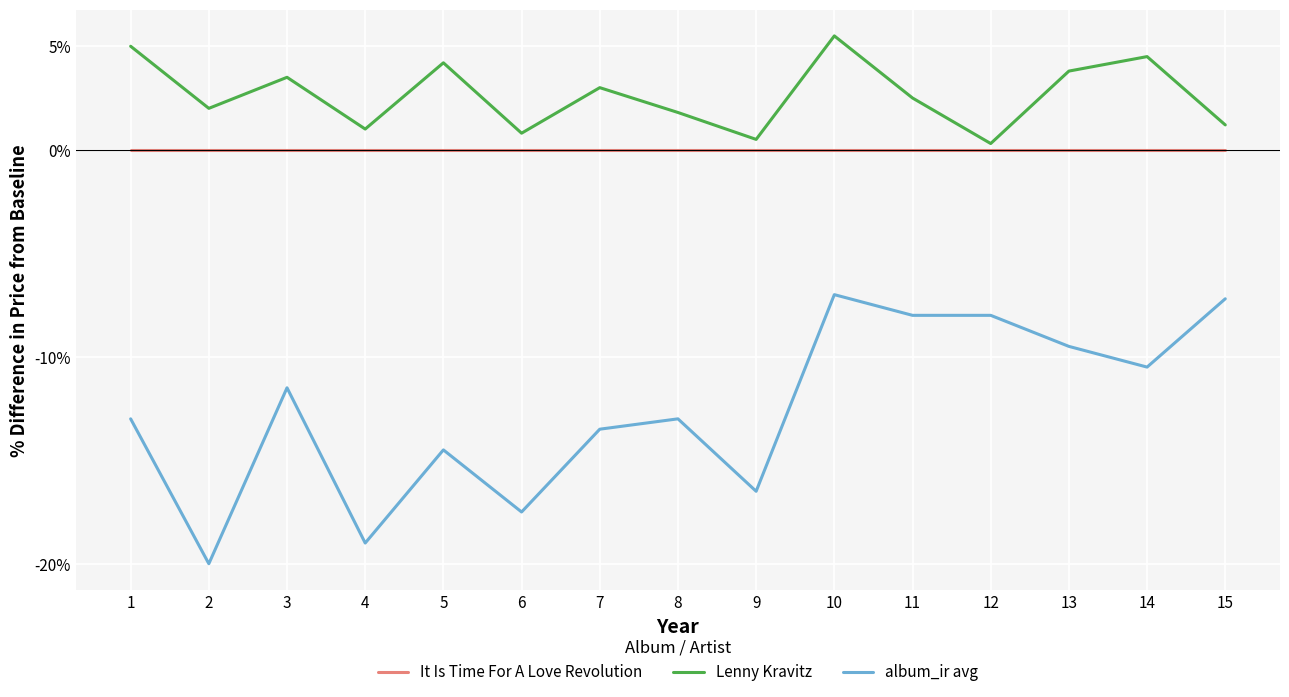

What are all the series names shown in the legend?

It Is Time For A Love Revolution, Lenny Kravitz, album_ir avg